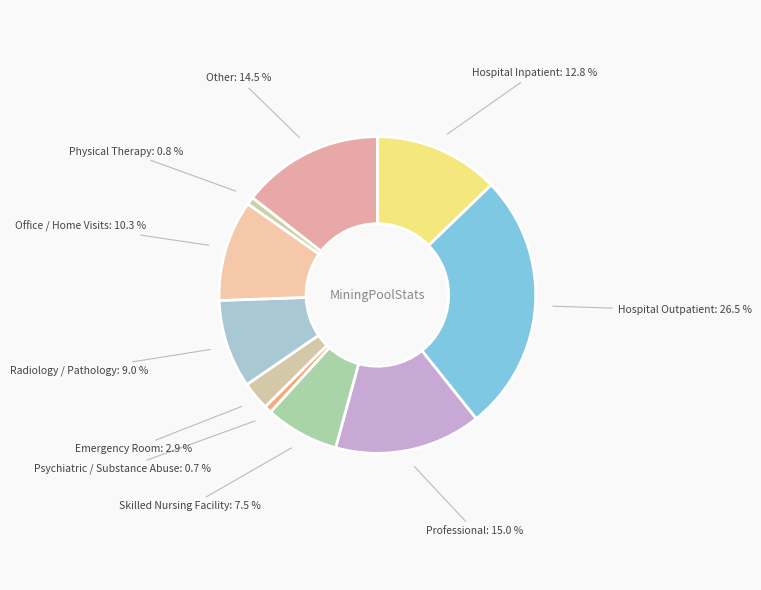

How many segments does this pie chart have?

10